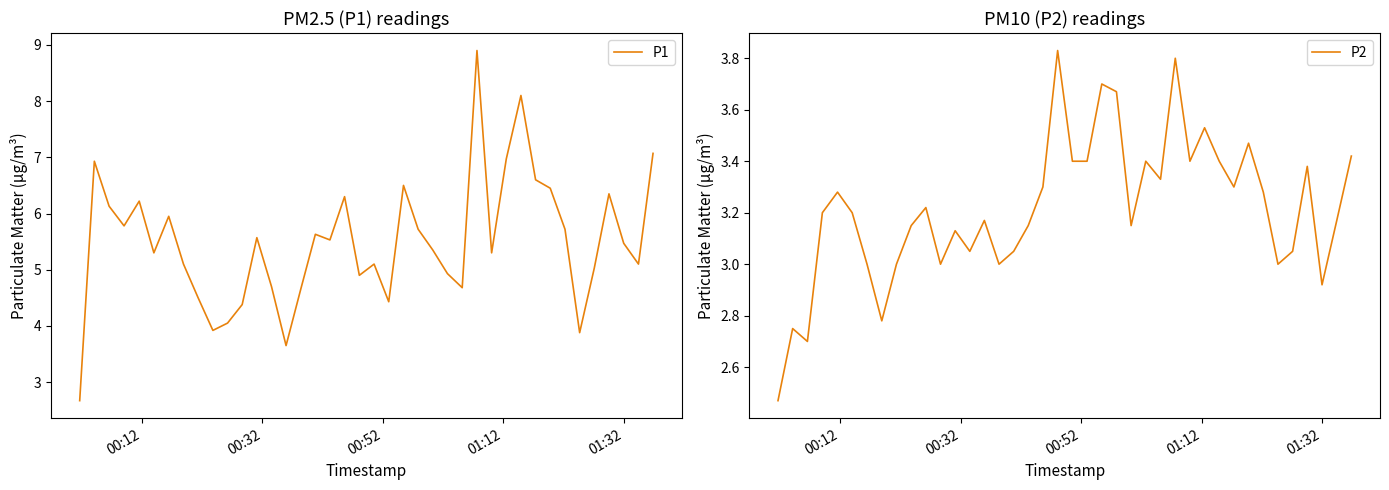

What is the minimum value for P1?

2.7